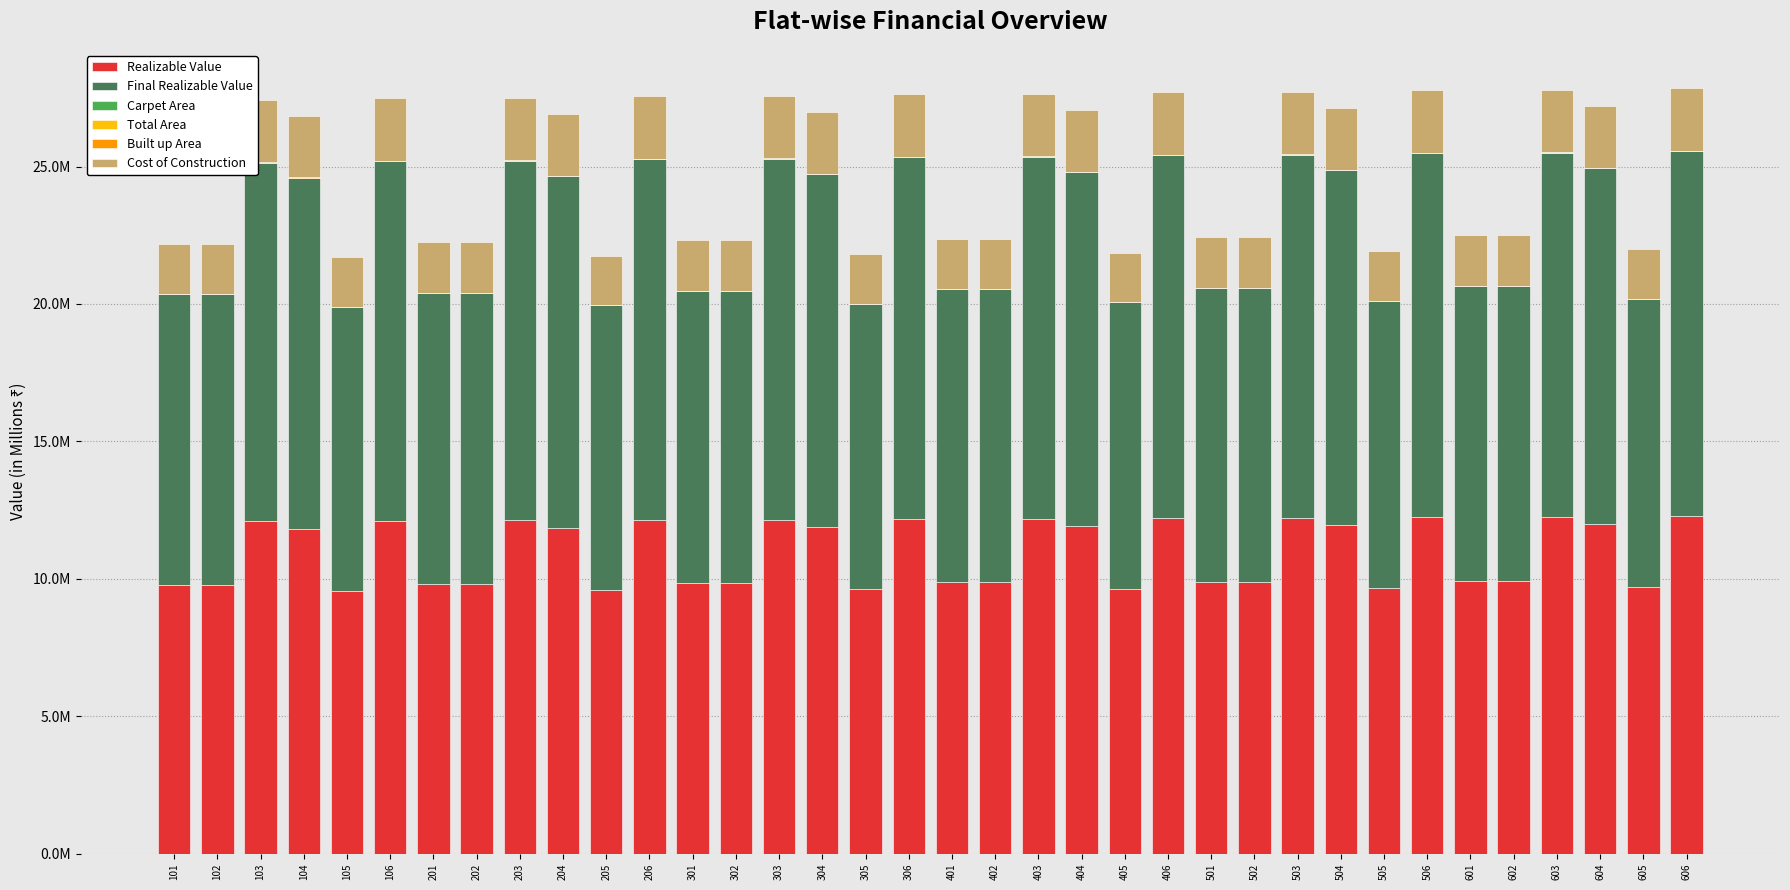

The Realizable Value series shows 9.6 at 305. True or false?

True